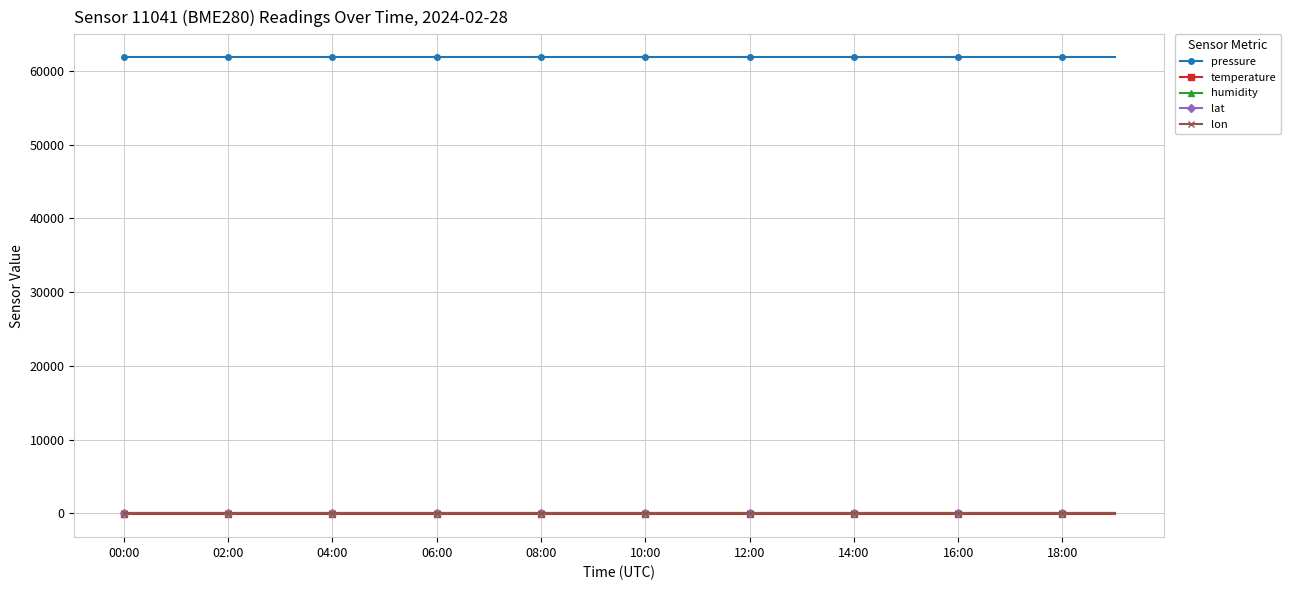

What is the maximum value for pressure?

61852.5